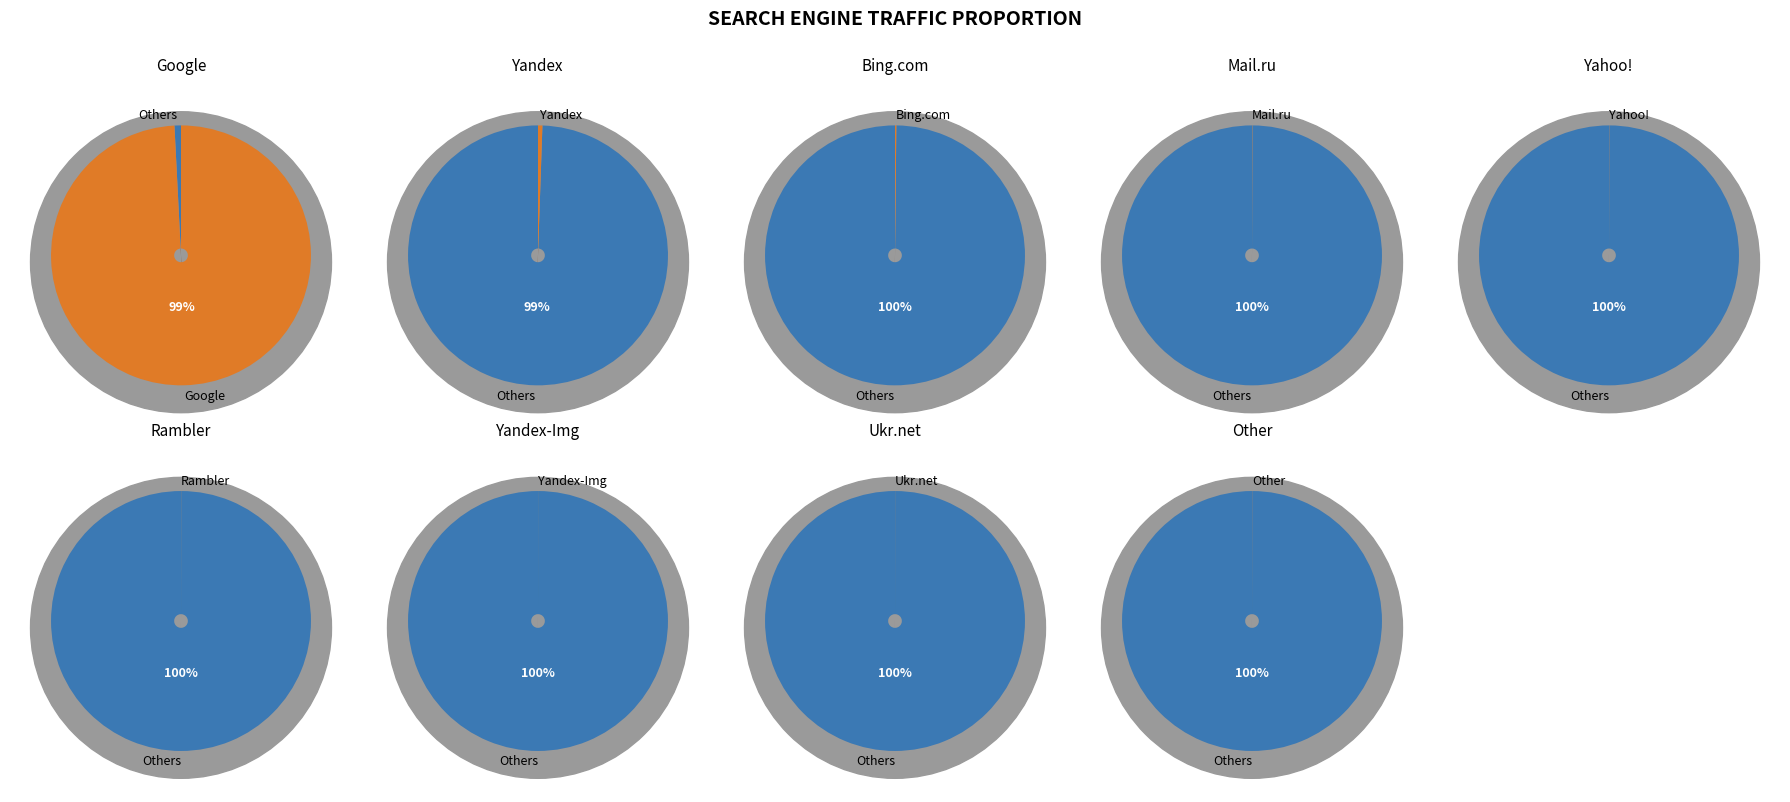

To the nearest percent, what is the difference between the Other and Google slice percentages?

99%